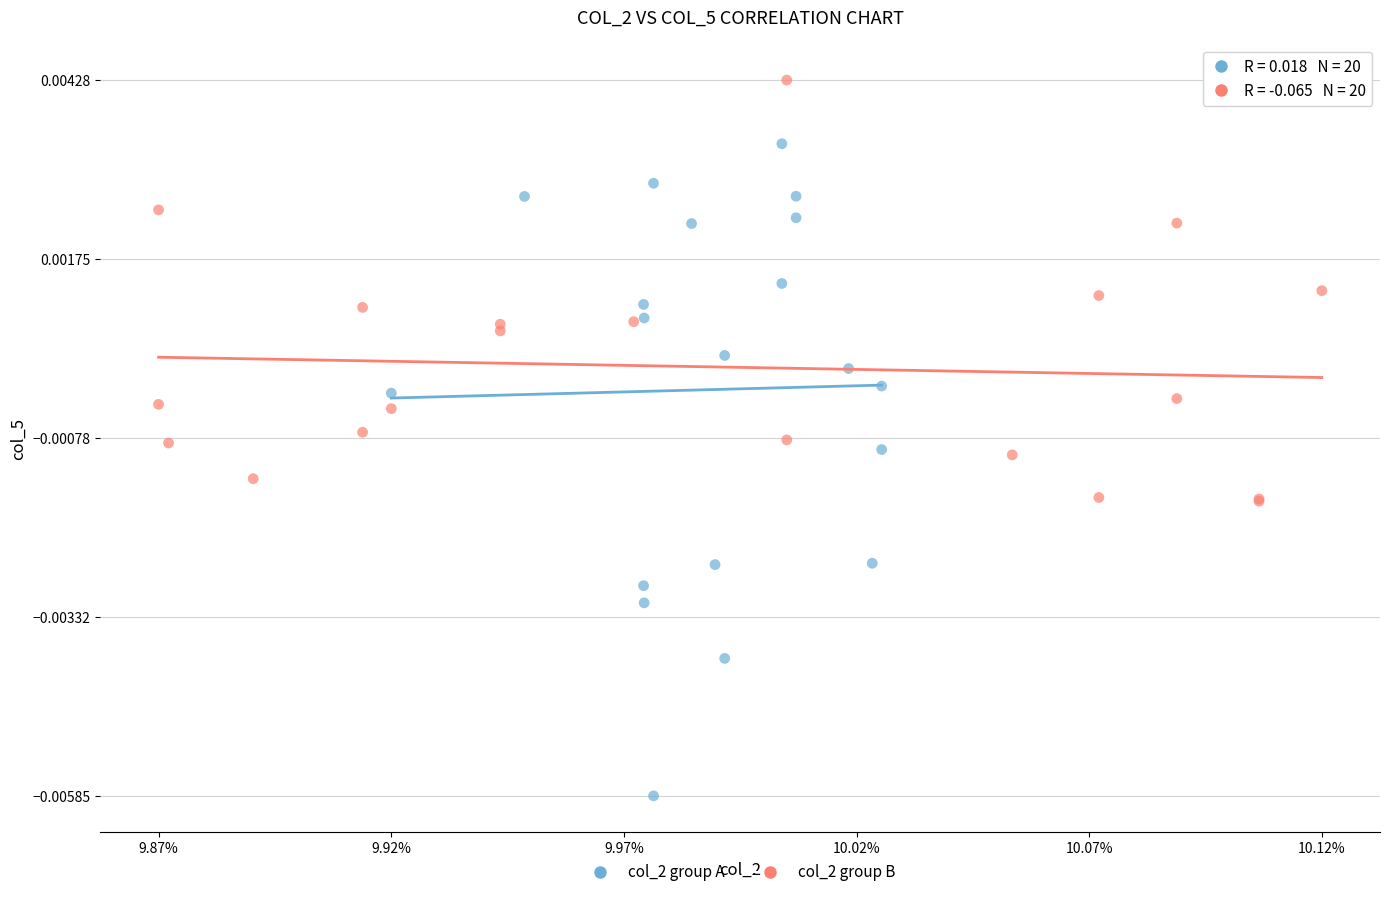

Which series reaches the minimum Y coordinate?

col_2 group A